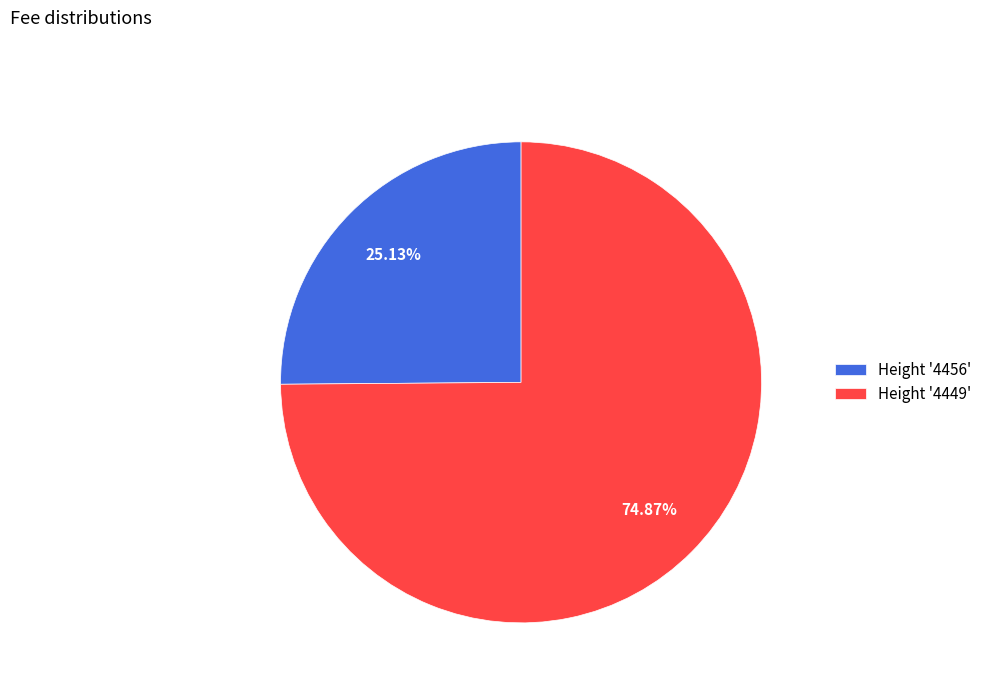

Is the sum of Height '4449' and Height '4456' greater than half?

Yes